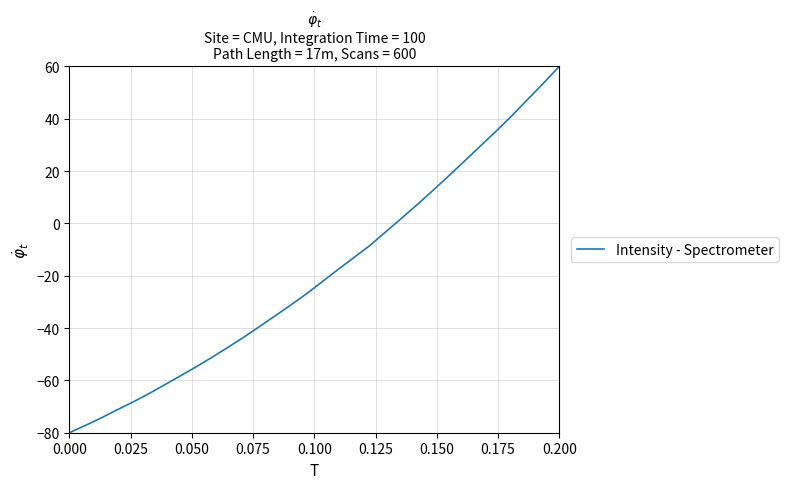

What is the smallest value displayed?

-80.0